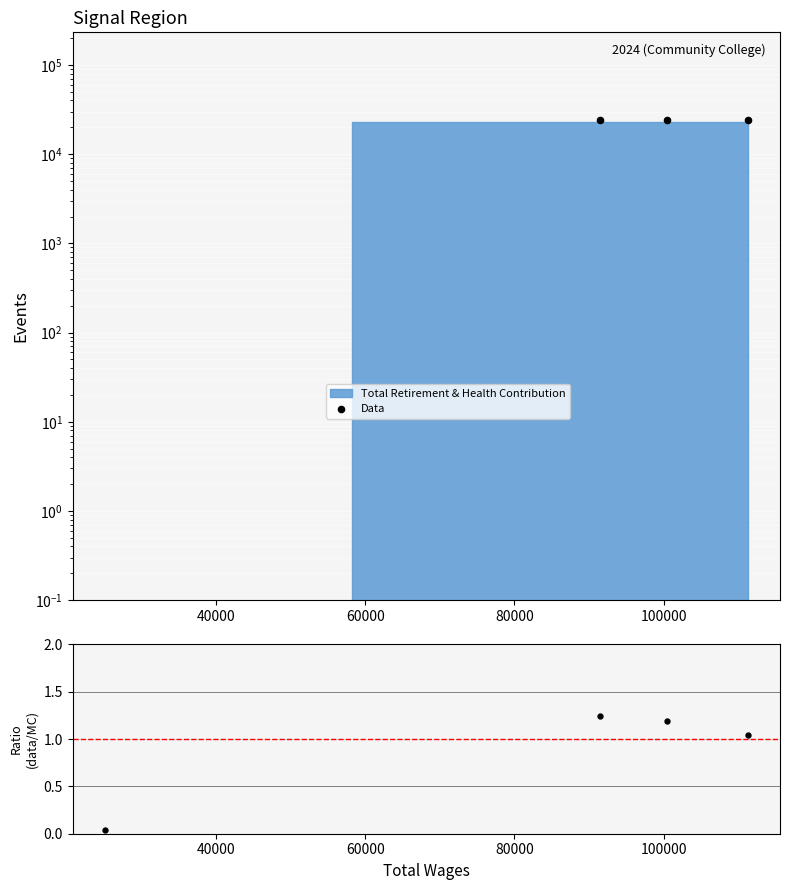

Which series reaches the maximum Y coordinate?

Data